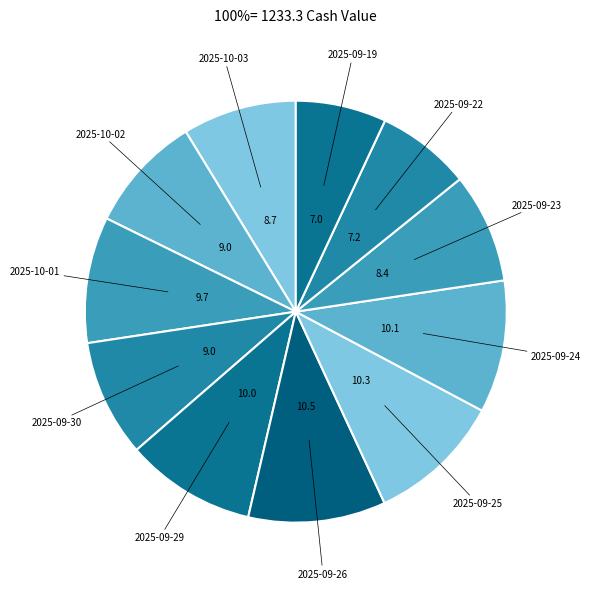

Do 2025-10-02 and 2025-10-03 together represent more than half of the pie?

No